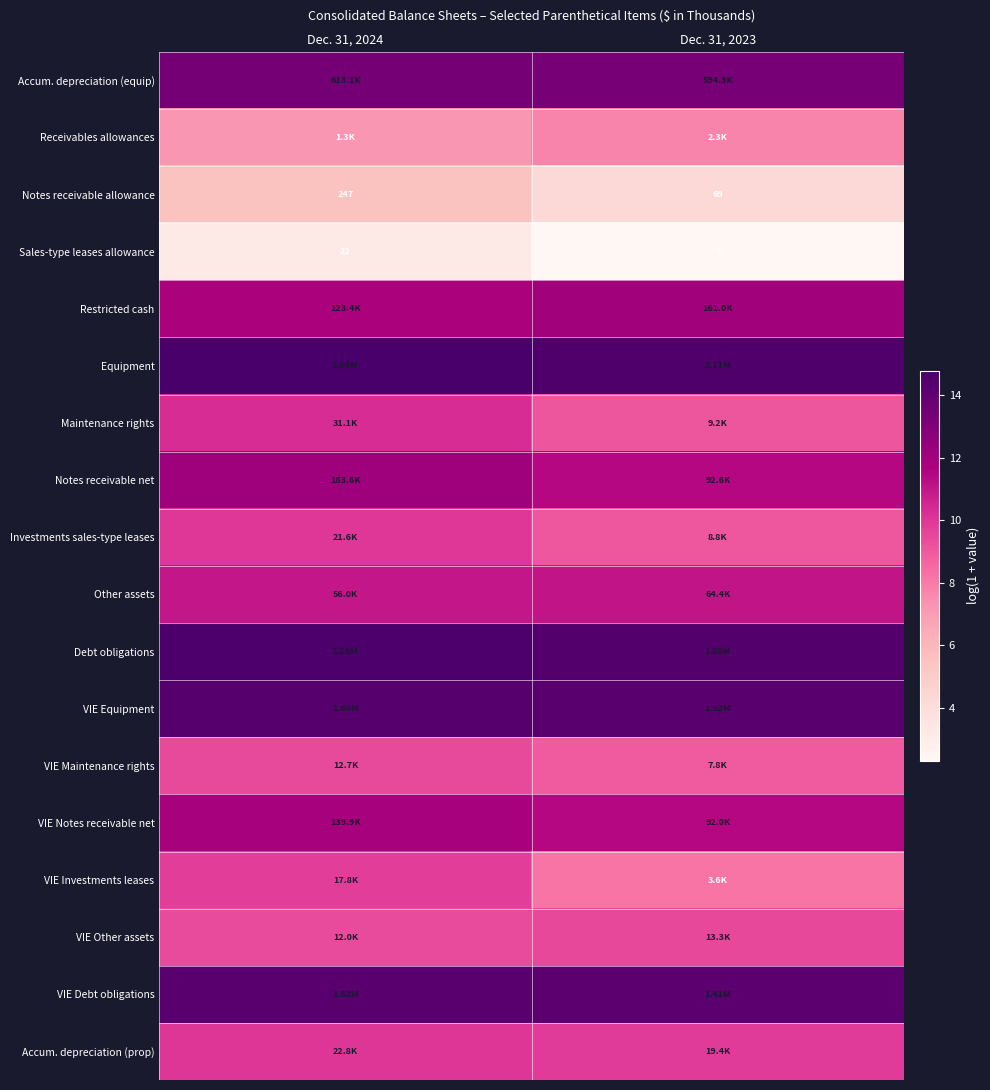

At which category does the chart reach its minimum across all series?

Dec. 31, 2023